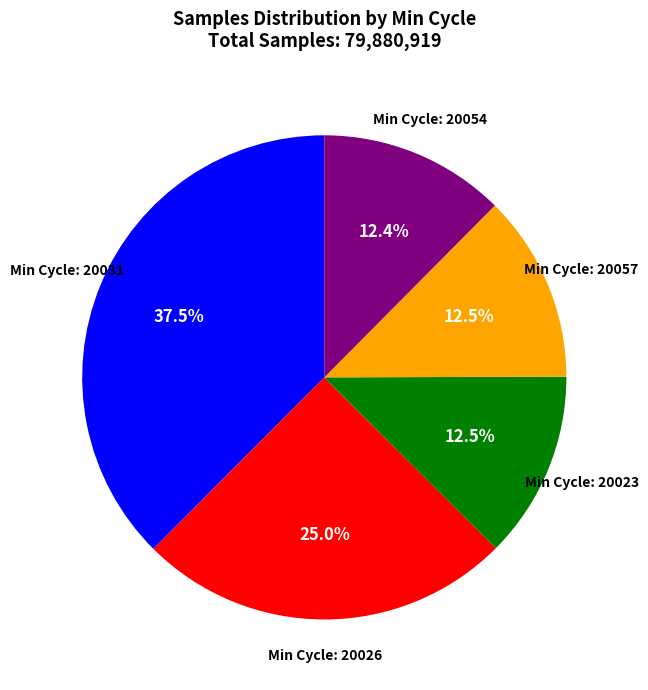

How many segments does this pie chart have?

5